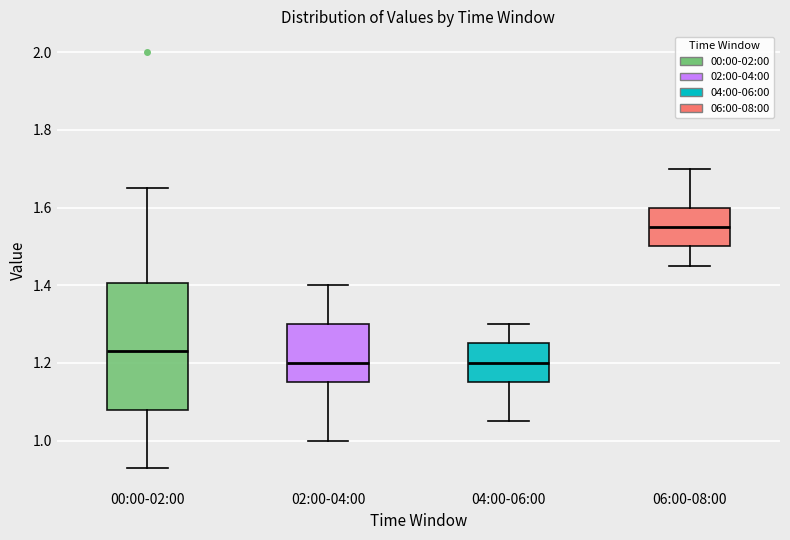

Where is the lower edge of the box for 04:00-06:00 on the y-axis? The values are not printed on the chart, so give them approximately, as read against the axis.

1.16